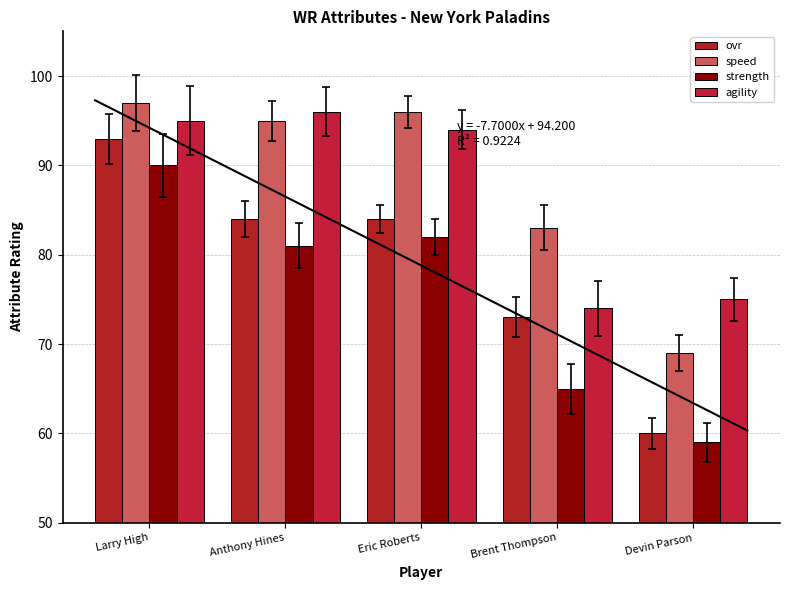

Which has a higher value, Brent Thompson or Larry High?

Larry High